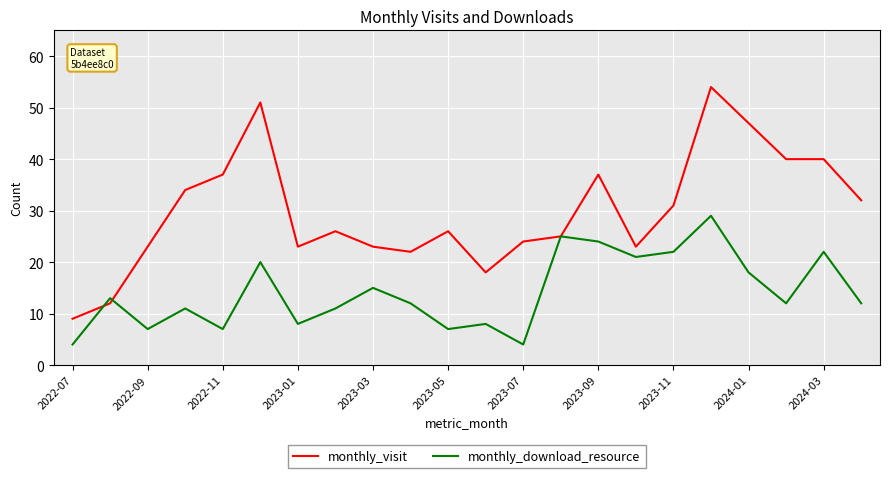

Which series has the widest spread of values?

monthly_visit